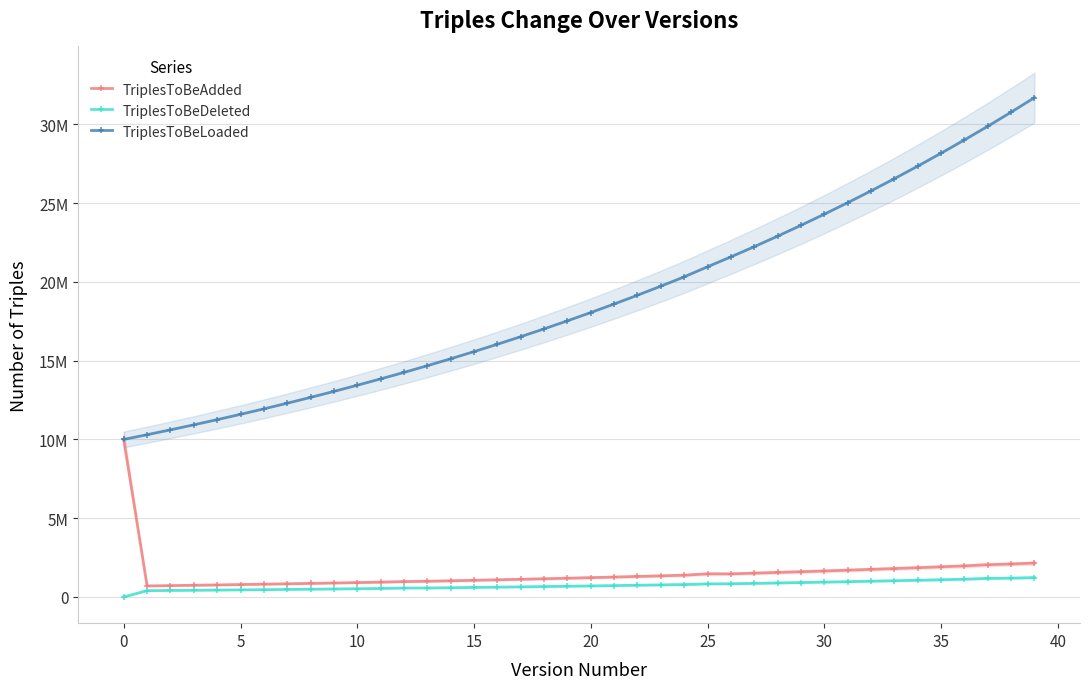

What is the label of the 31st point from the left?

30